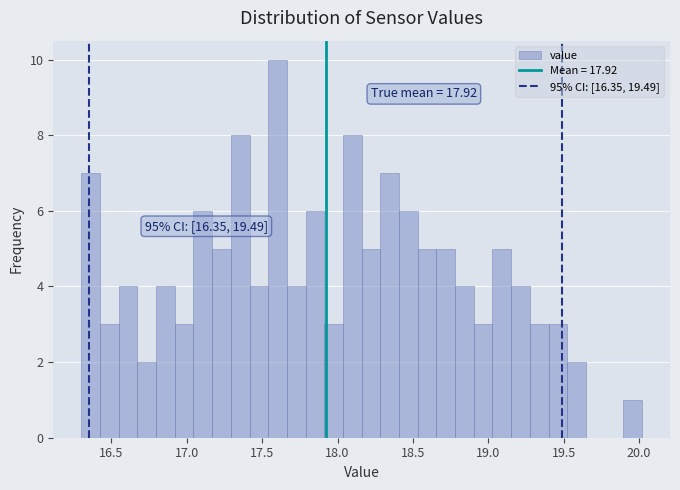

Around what value on the x-axis is the tallest bar? Give the approximate position of its centre, as read against the axis.

17.60